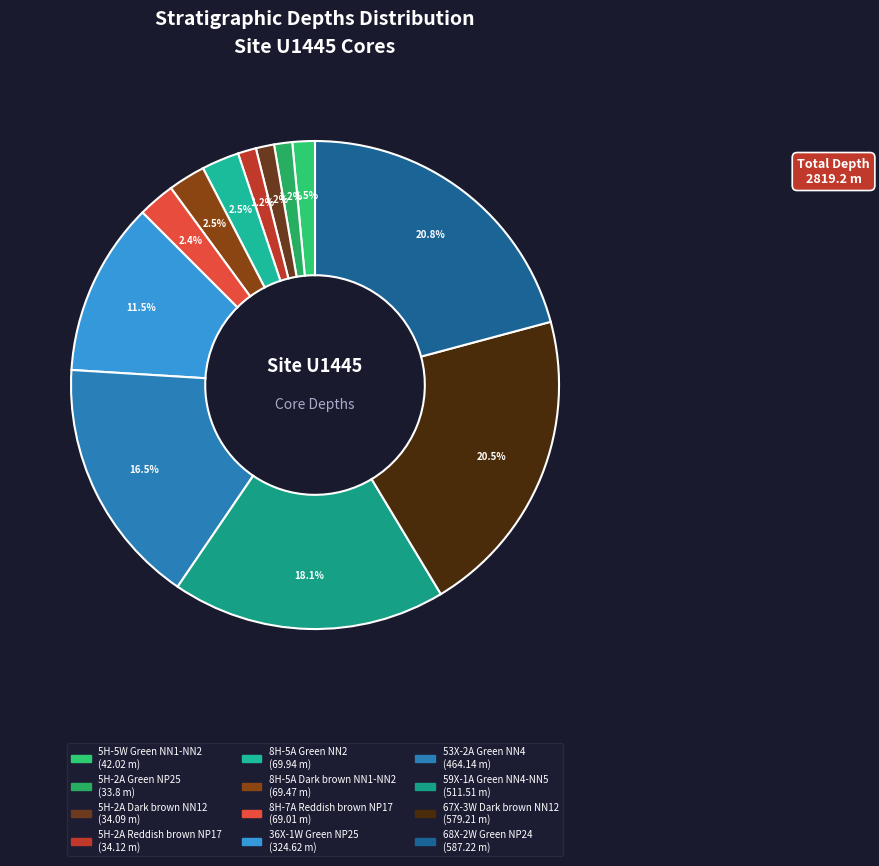

Combined, what portion of the pie is 5H-2A Green NP25 and 53X-2A Green NN4?

17.7%